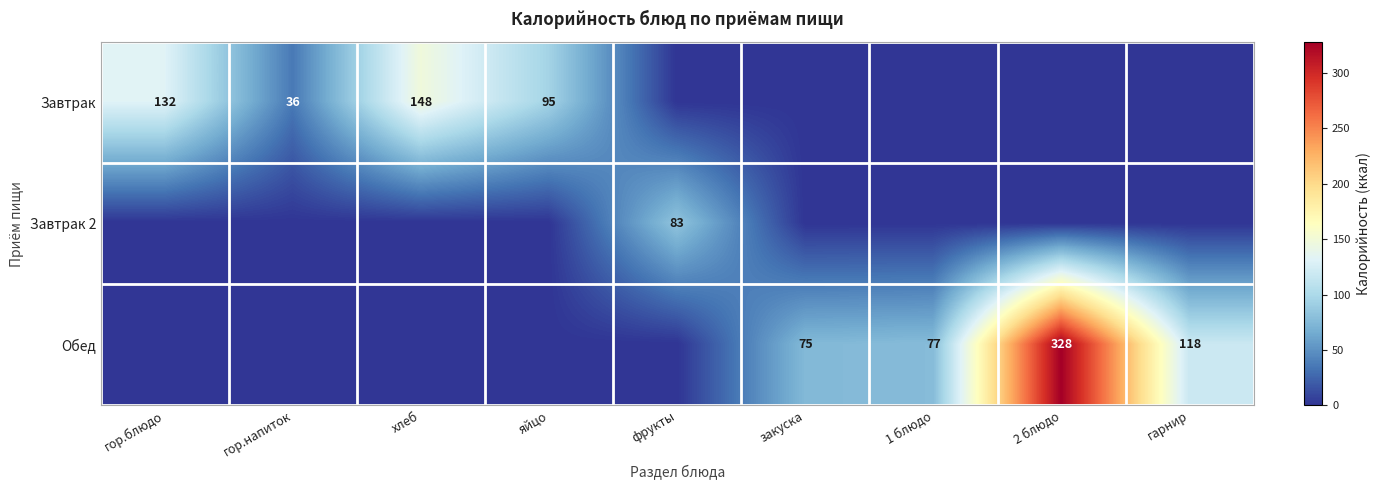

What is the difference between the highest and lowest values at гор.напиток?

36